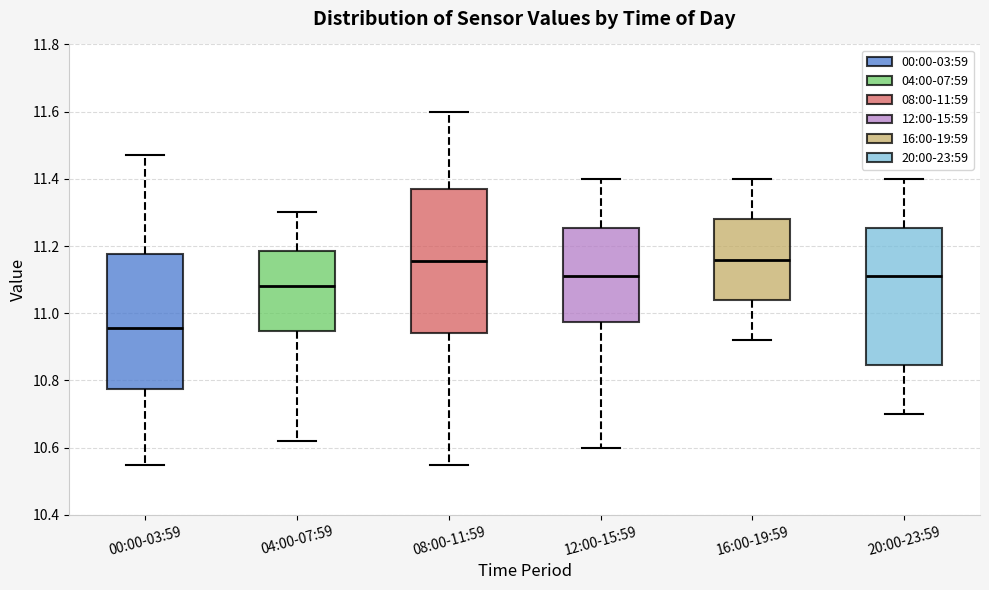

Which box is the tallest, from its lower edge to its upper edge?

08:00-11:59